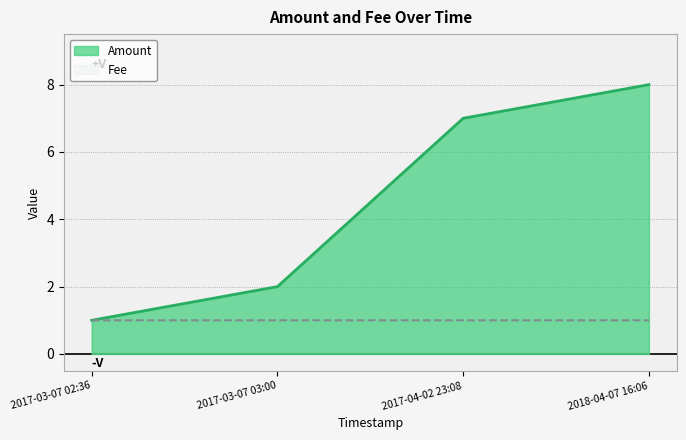

What is the sum of all Fee values?

4.0